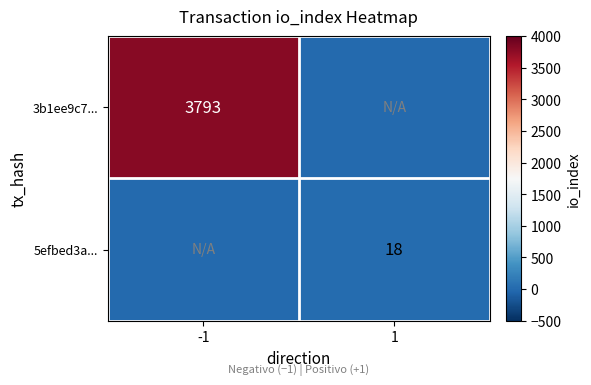

Is it true that 5efbed3a... equals 18 at 1?

True